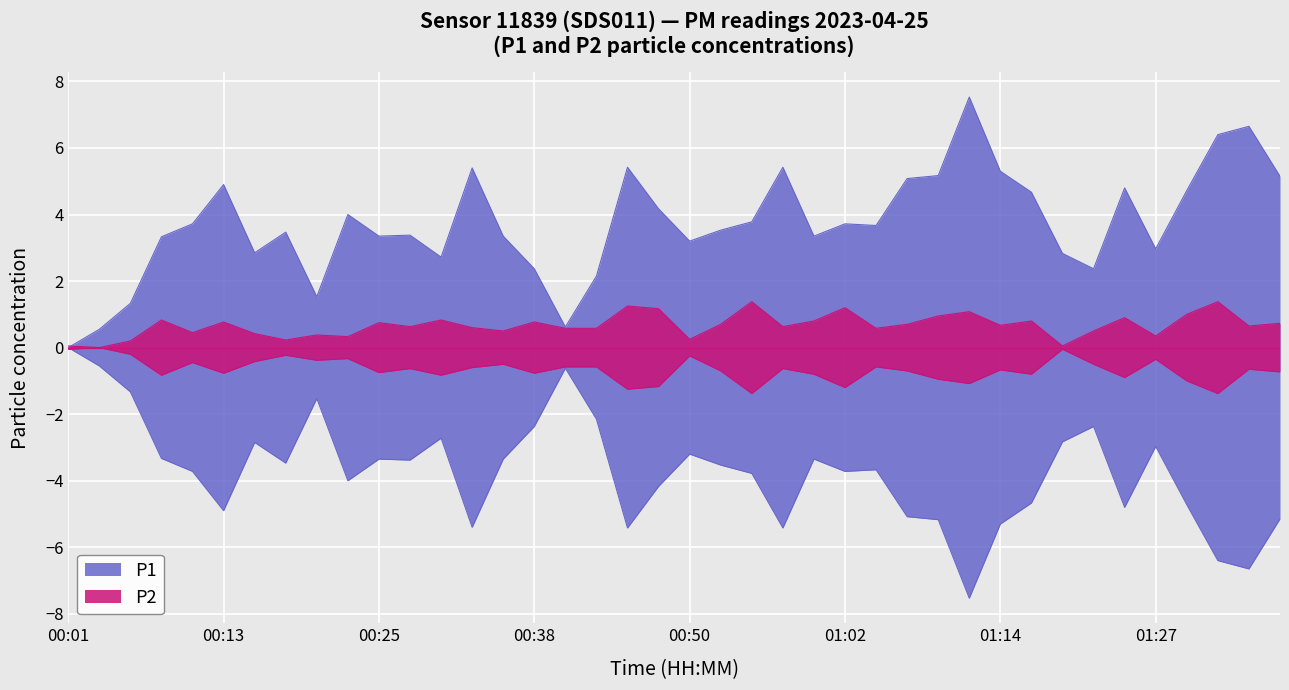

Which series has the largest range (max minus min)?

P1